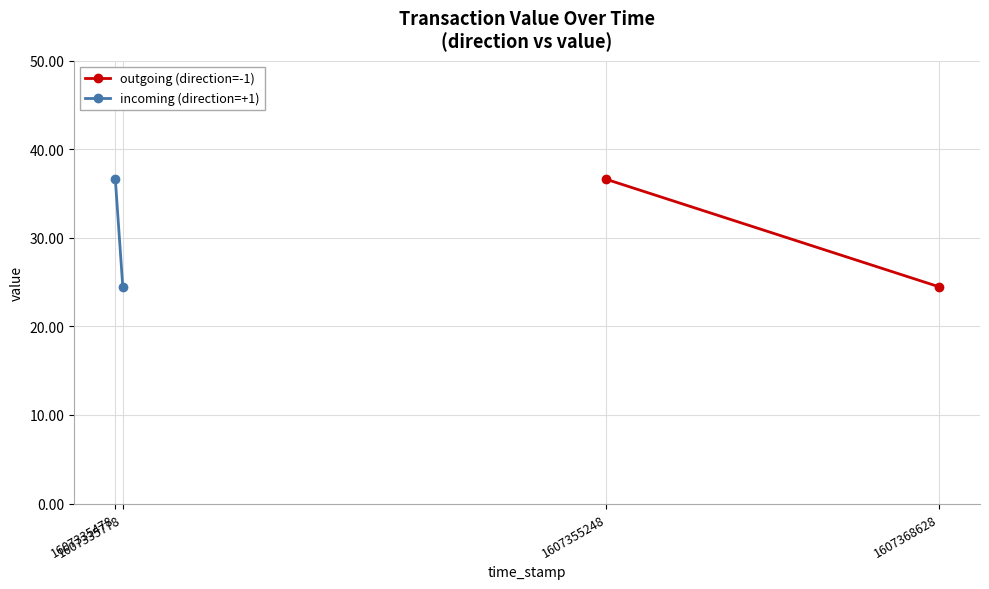

What is the average value of the outgoing (direction=-1) series?

30.6